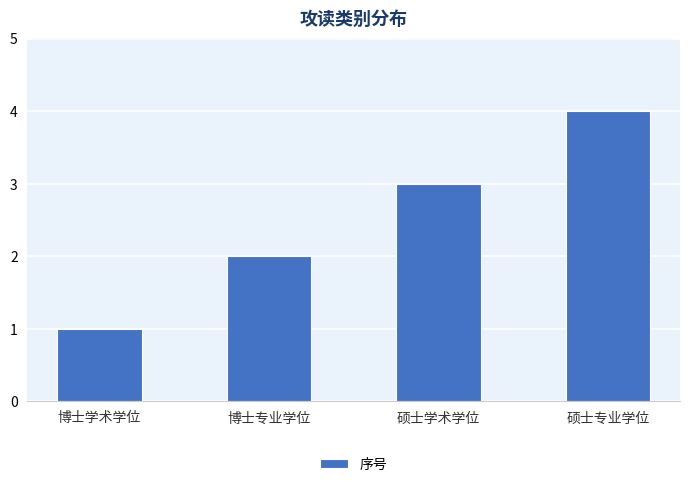

At which label is the value closest to 2?

博士专业学位